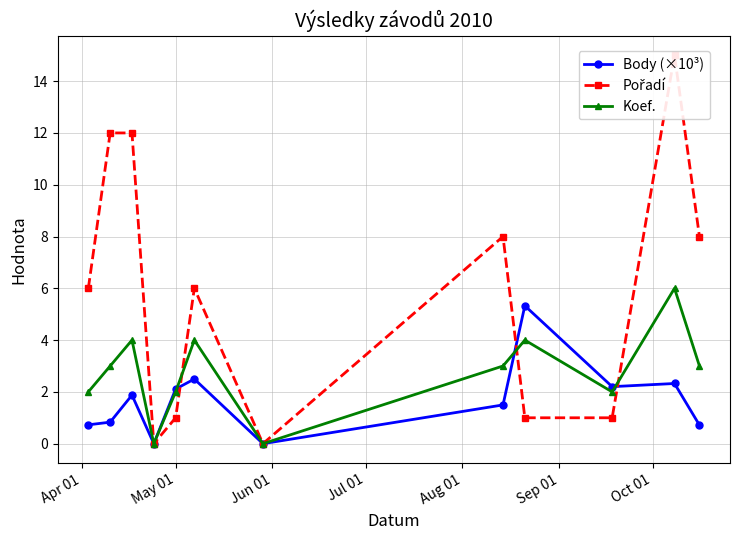

What is the highest value of the Koef. series?

6.0